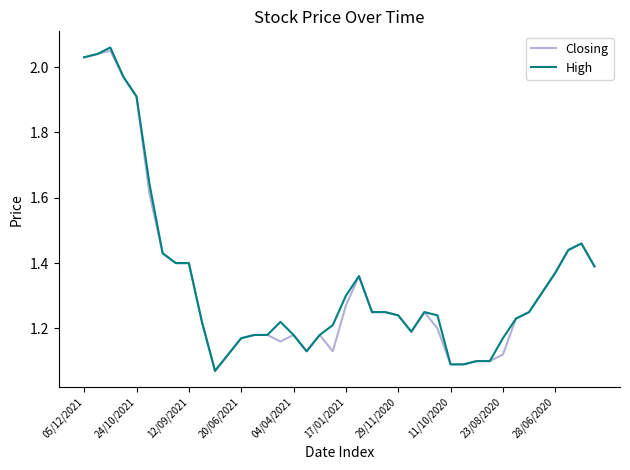

How many lines are shown in the chart?

2